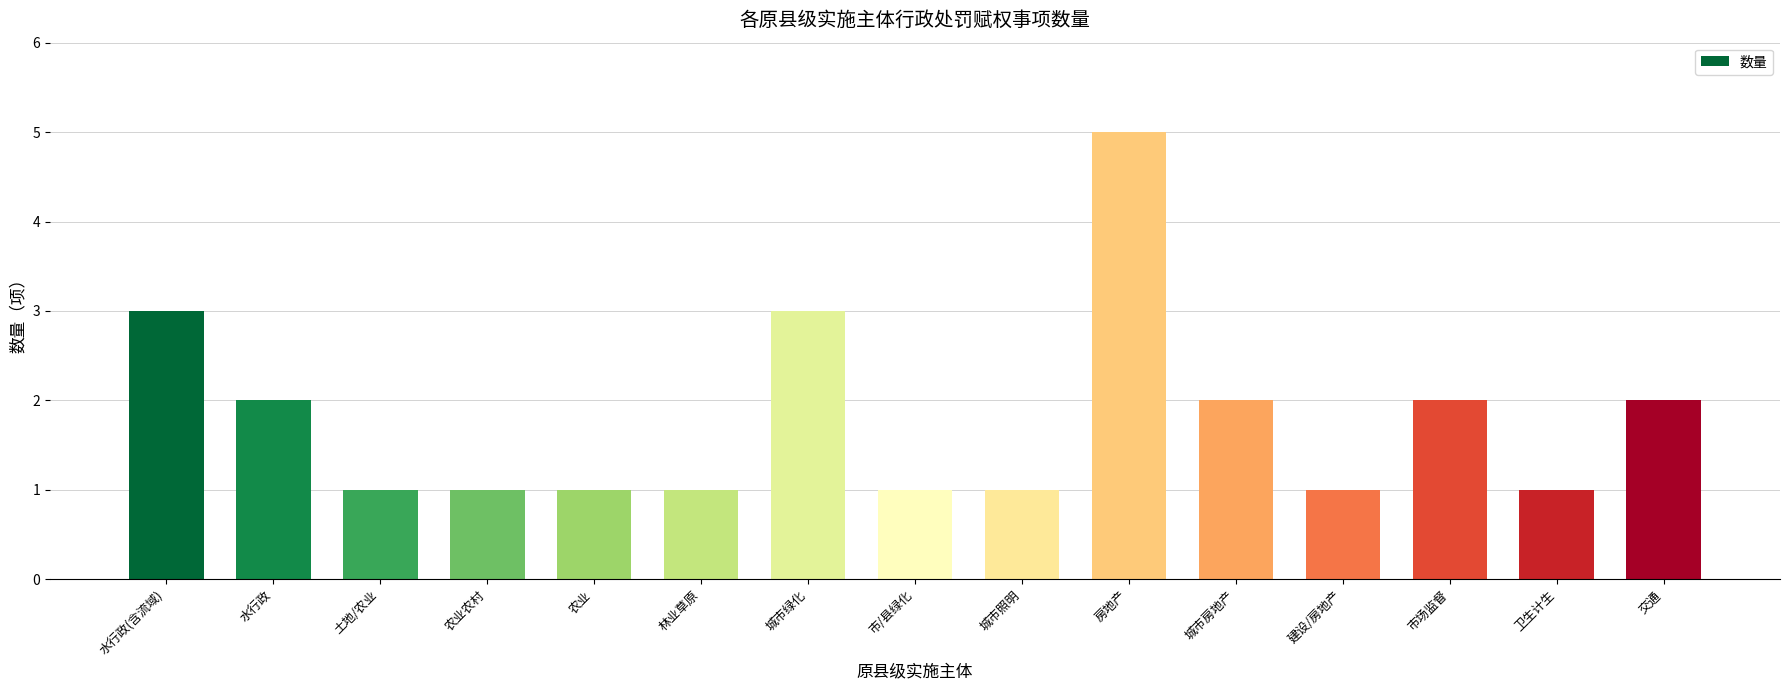

What is the label of the 9th bar from the right?

城市绿化